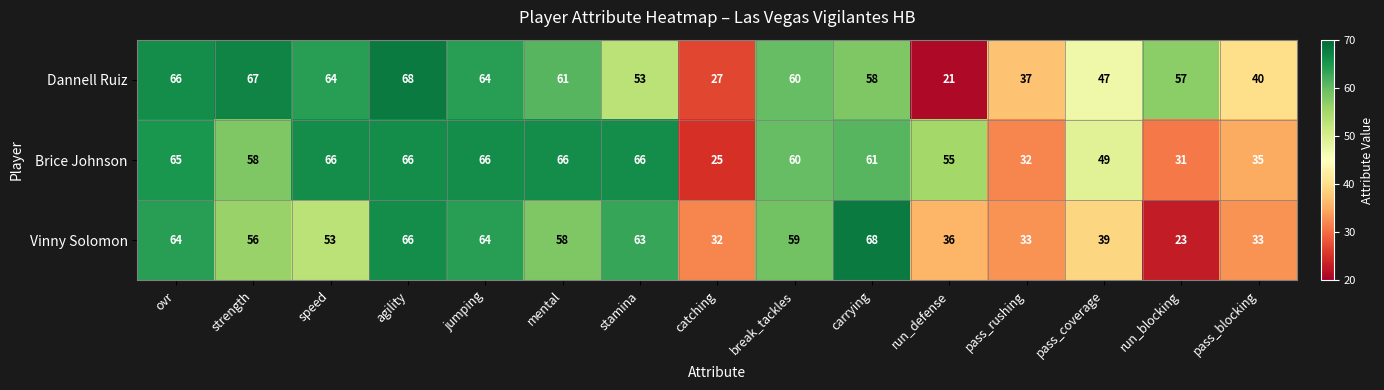

Rank the series at catching from lowest to highest value.

Brice Johnson, Dannell Ruiz, Vinny Solomon